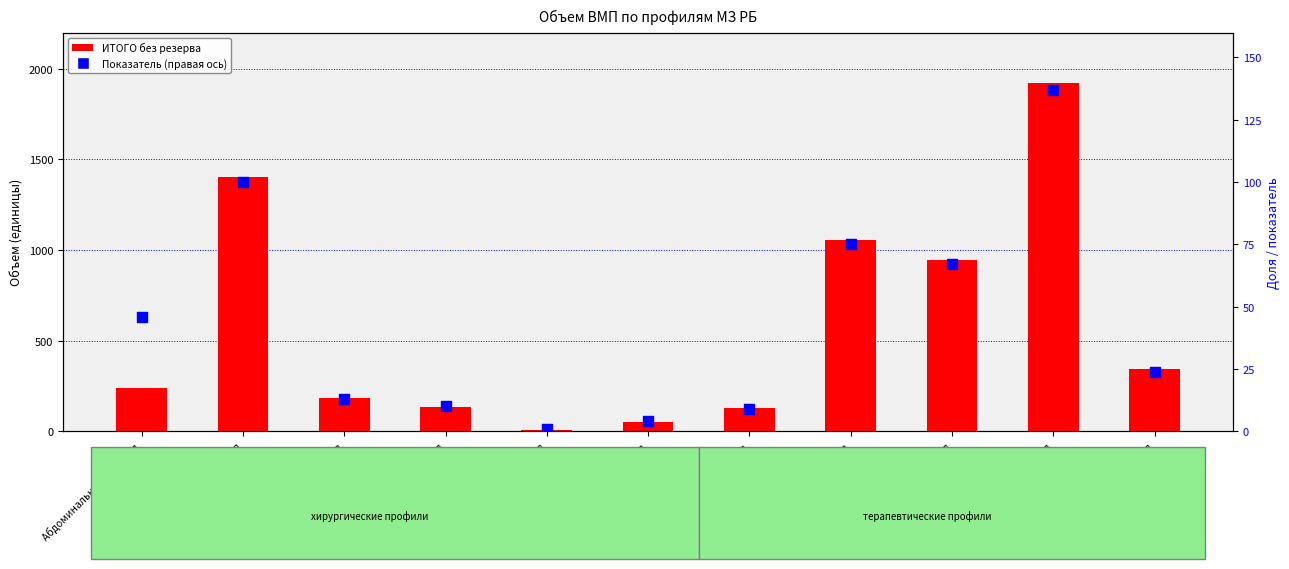

Which series has the widest spread of Y values?

ИТОГО без резерва